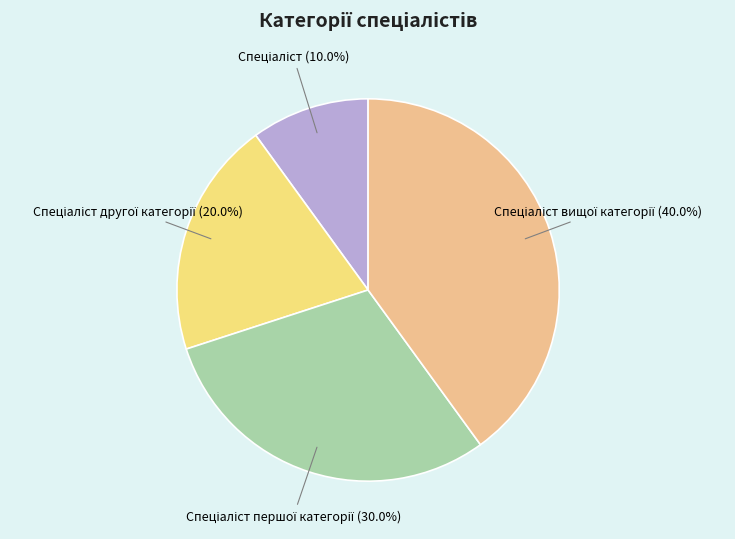

Is there any slice that represents more than half of the pie?

No